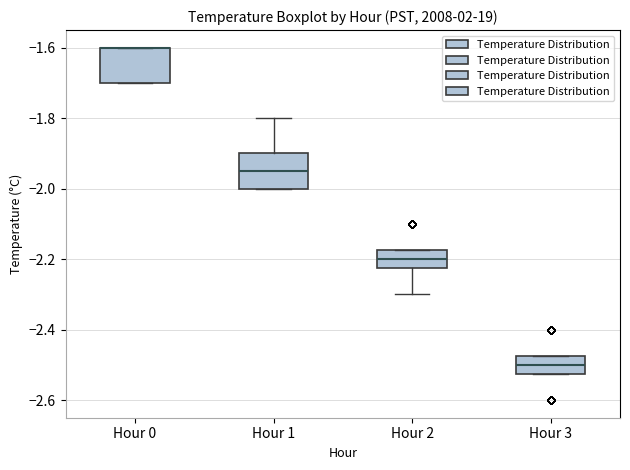

Reading left to right, transcribe this box plot: for each box, give where its median line is, the range the box spans, and where its two whiskers end, as read against the y-axis. The values are not printed on the chart, so give them approximately, as read against the axis.

Hour 0: median -1.60 (drawn on the box's upper edge), box -1.70 to -1.60, whiskers -1.70 to -1.60
Hour 1: median -1.94, box -2.00 to -1.90, whiskers -2.00 to -1.80
Hour 2: median -2.20, box -2.22 to -2.18, whiskers -2.30 to -2.18
Hour 3: median -2.50, box -2.52 to -2.48, whiskers -2.52 to -2.48